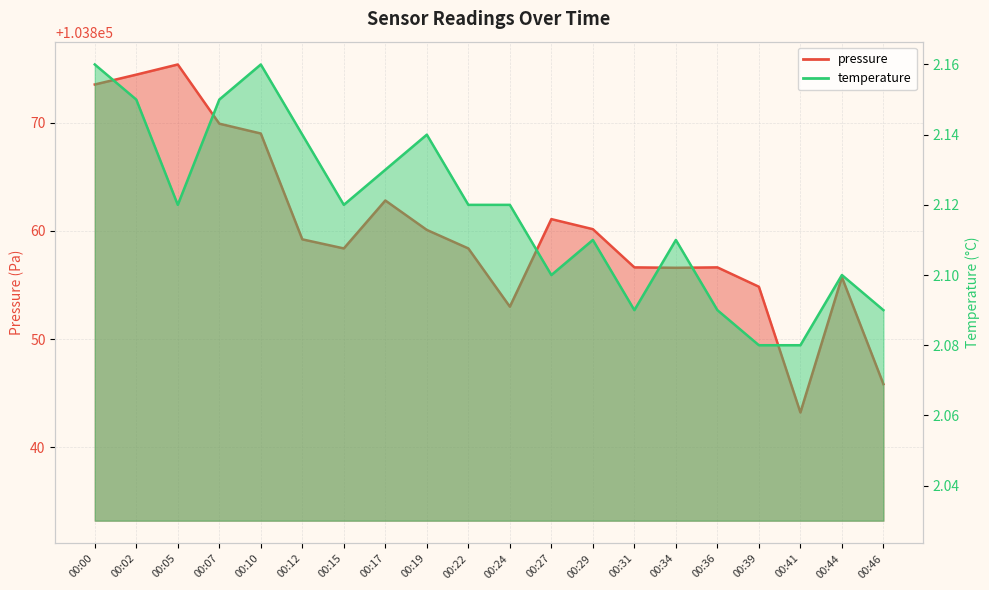

What is the maximum value for temperature?

2.2